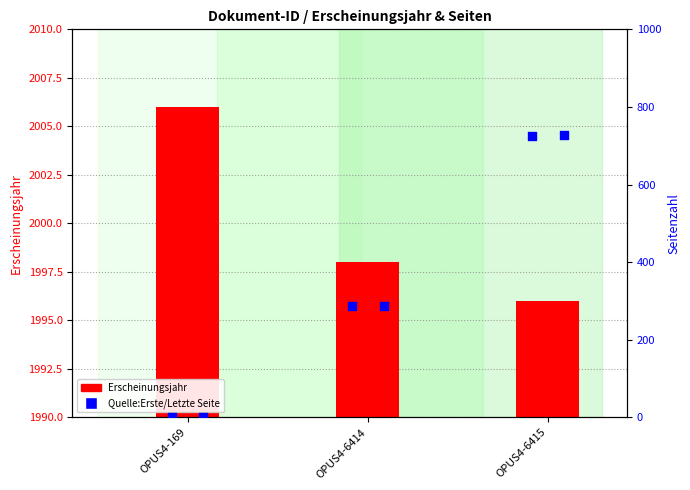

At which category is the sum across all series the highest?

OPUS4-6415